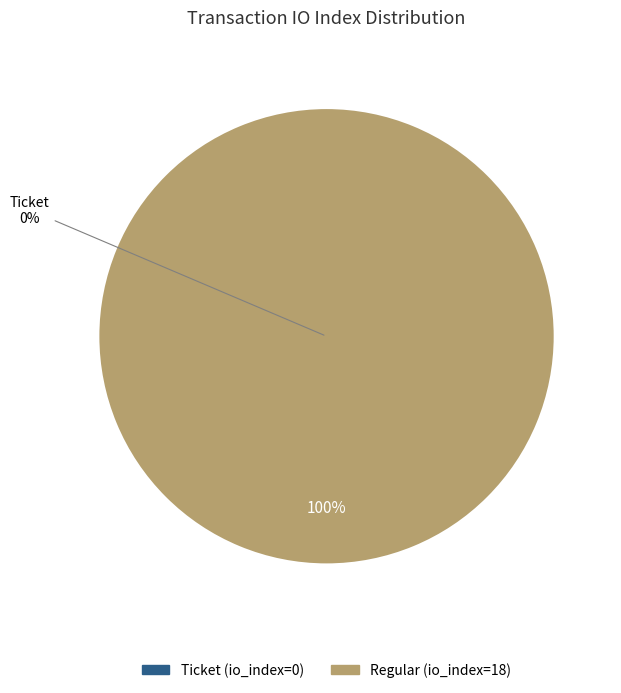

To the nearest percent, what is the average slice percentage?

50%